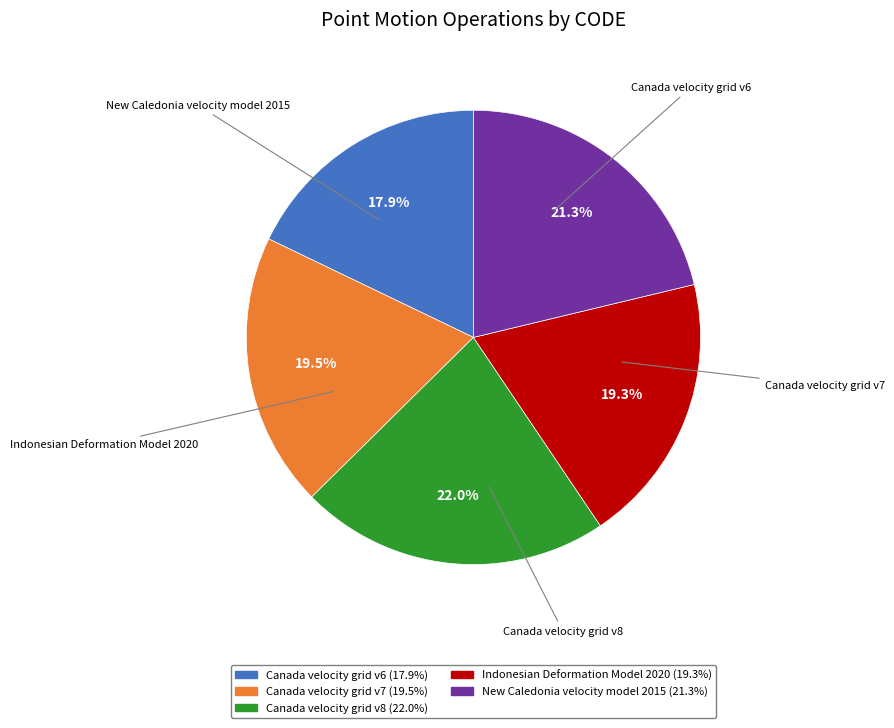

Which has a higher value, Canada velocity grid v7 or Canada velocity grid v8?

Canada velocity grid v8